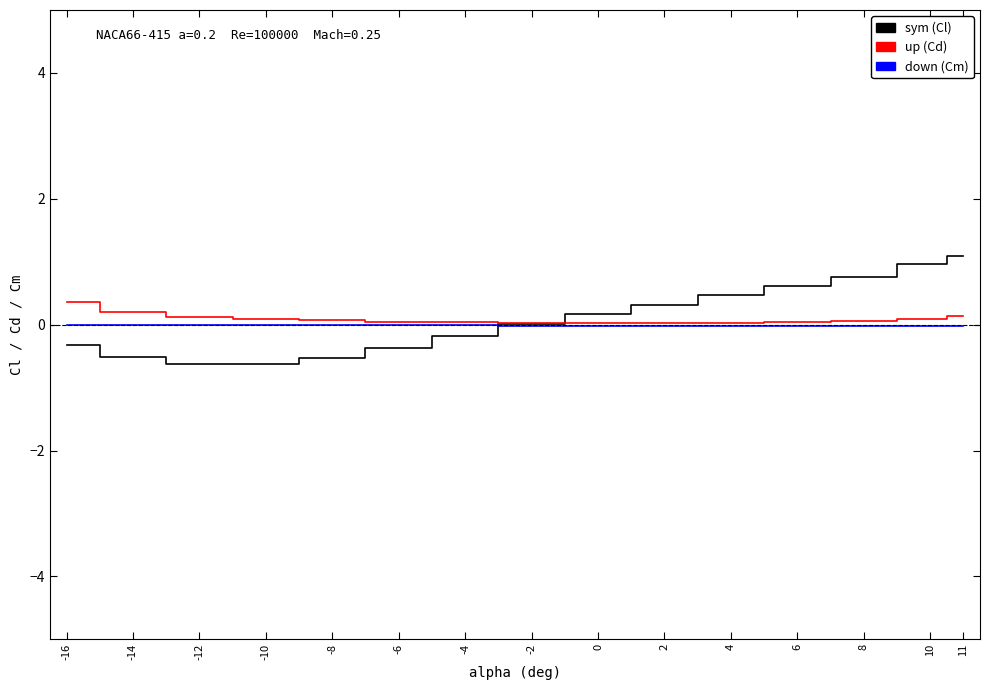

The up (Cd) series shows 0.0 at -6. True or false?

True